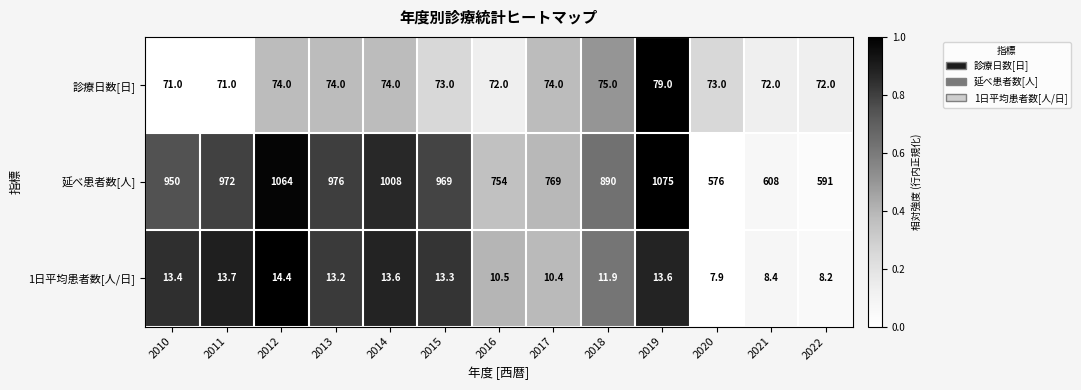

What is the average value of the 1日平均患者数[人/日] series?

11.7